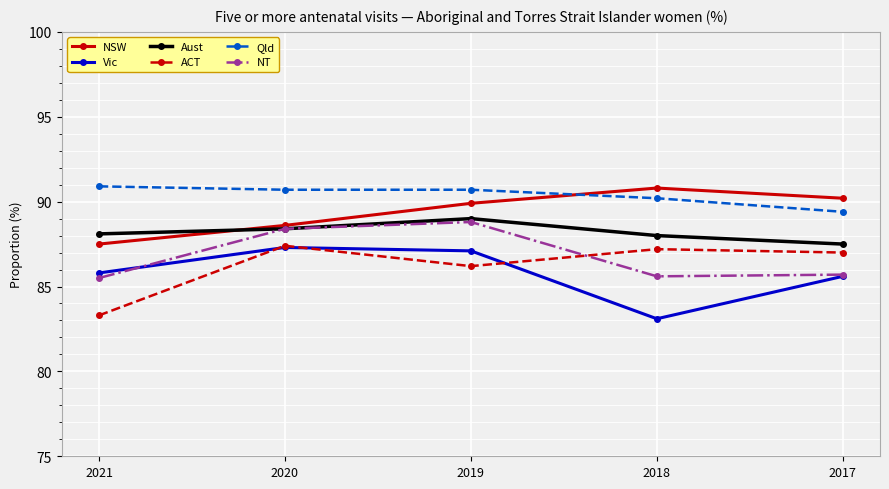

What is the maximum value shown in the chart?

90.9